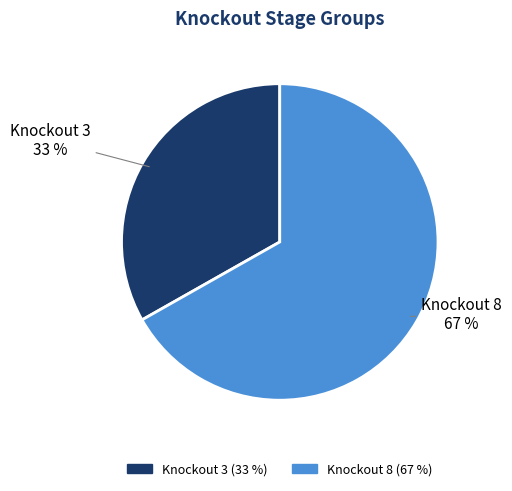

To the nearest percent, what is the average slice percentage?

50%